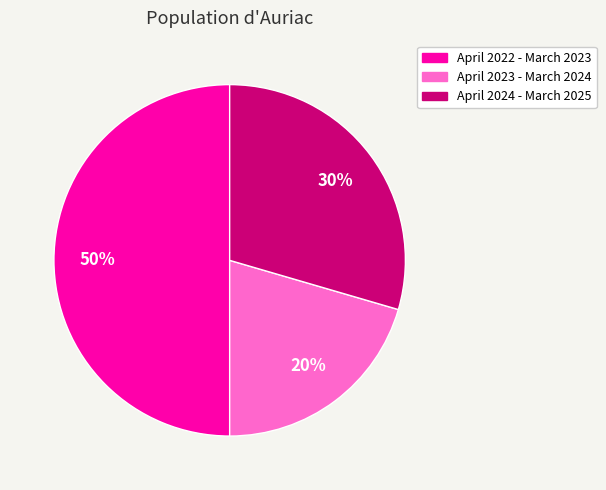

True or false: April 2023 - March 2024 accounts for 29% of the total.

False